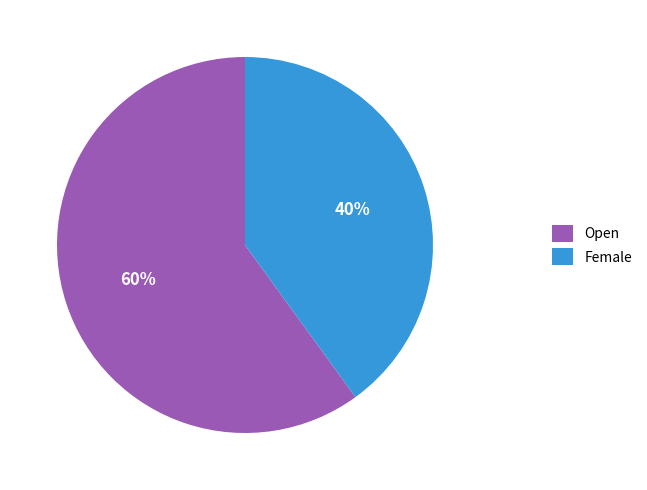

Which slice is the largest?

Open